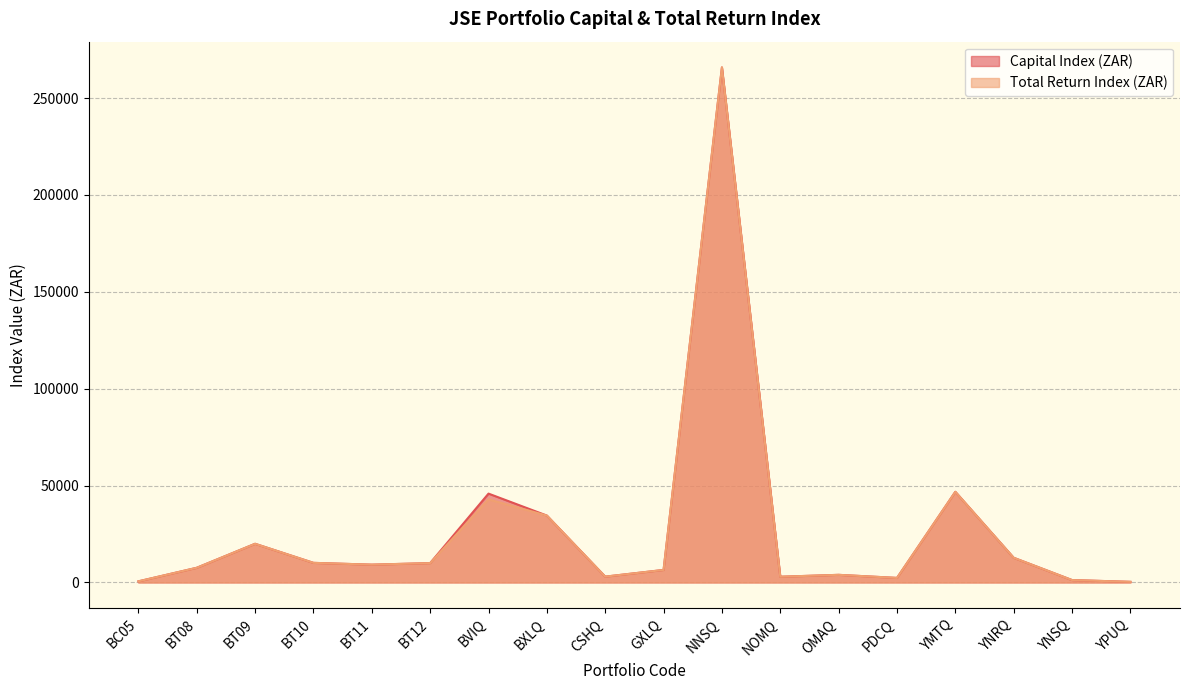

True or false: Total Return Index (ZAR) has a value of 9992.3 at BT12.

True